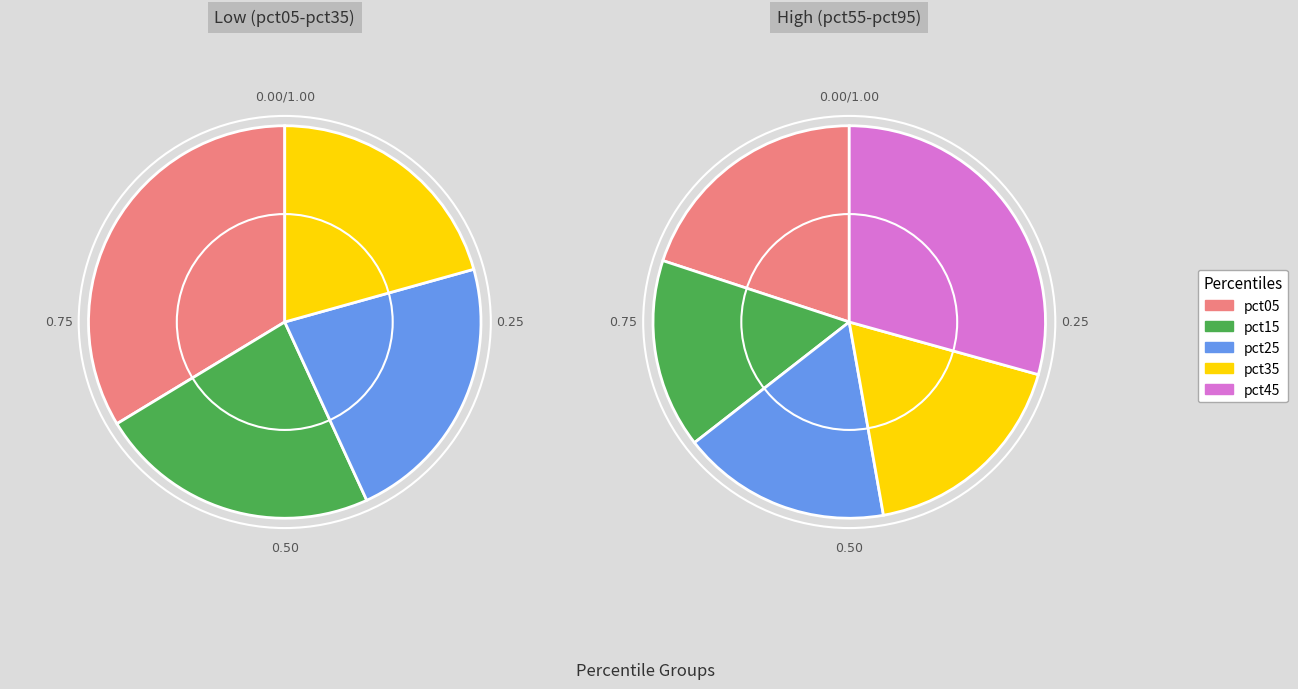

Is it true that pct05 is 17% of the pie?

True